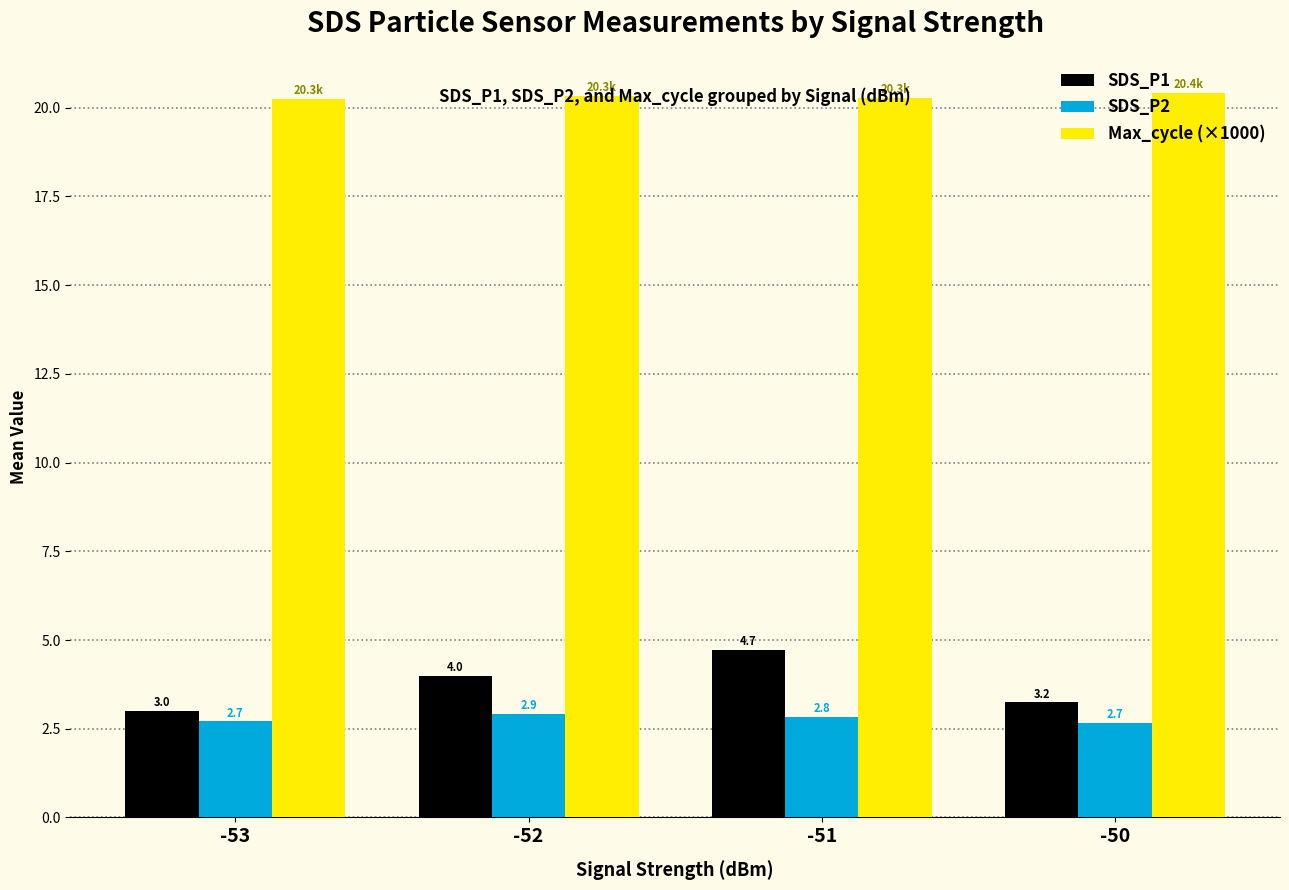

Rank the categories by SDS_P1 value from highest to lowest.

-51, -52, -50, -53